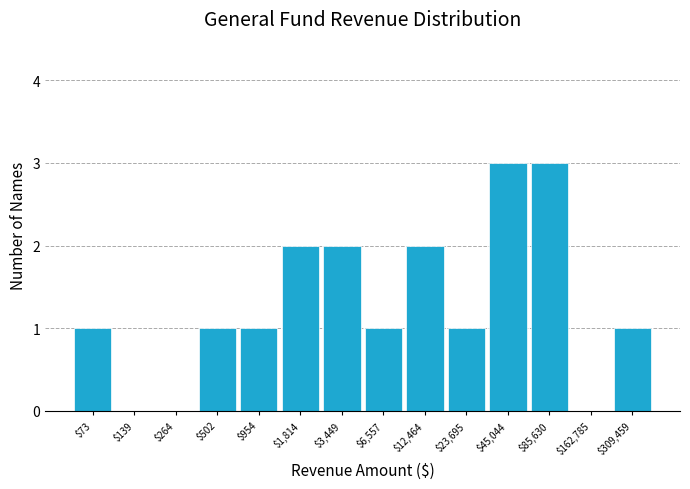

The chart shows a value of 1 at $3,449. True or false?

False